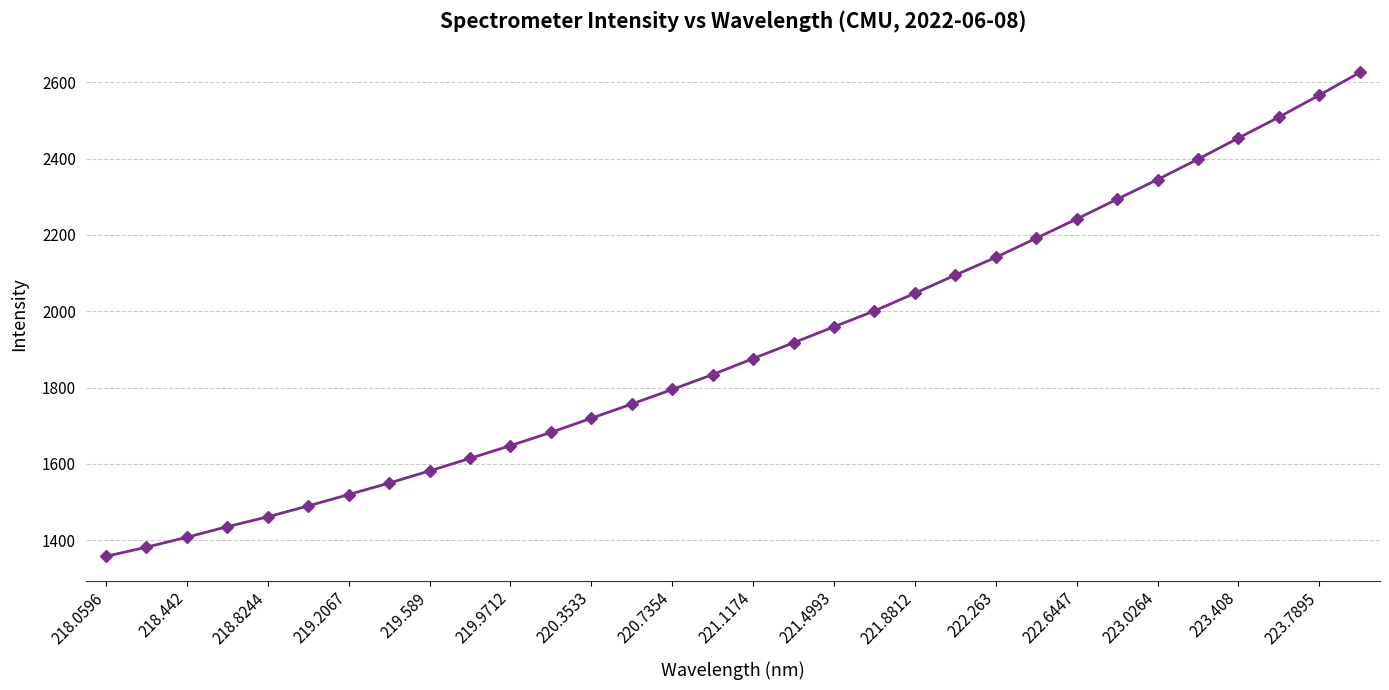

What is the difference between the second highest and second lowest values?

1184.5